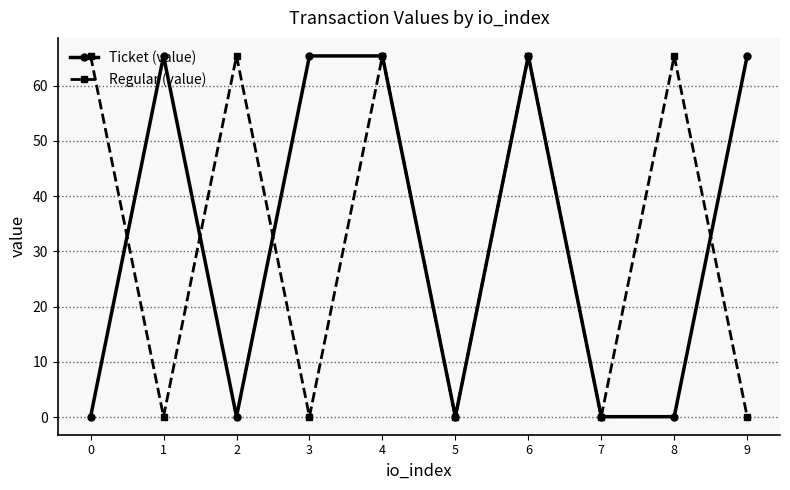

Which series changed the most between 3 and 7?

Ticket (value)